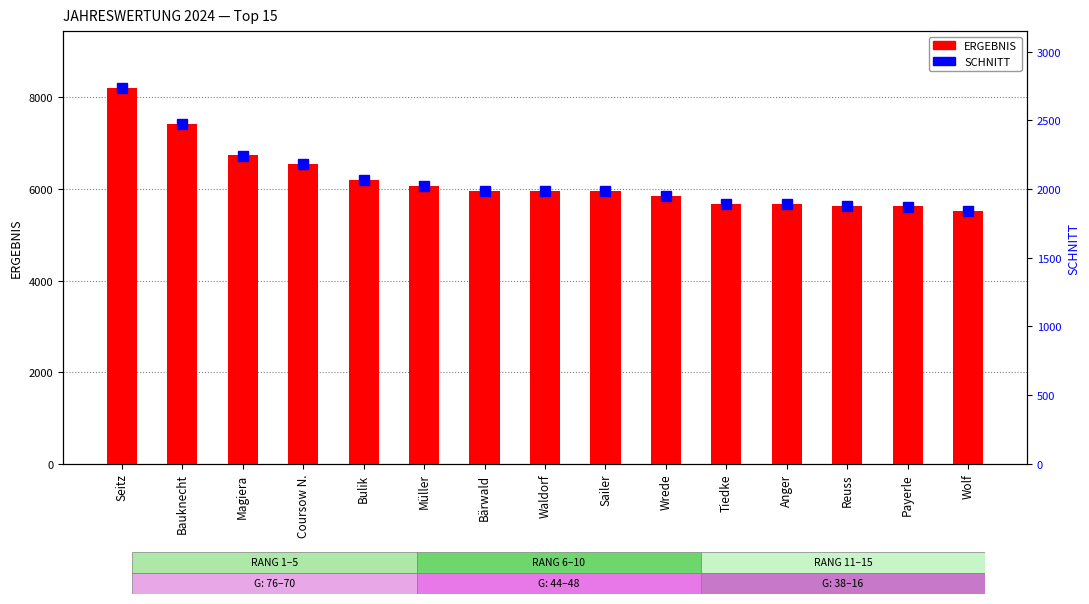

Are the bars horizontal?

No